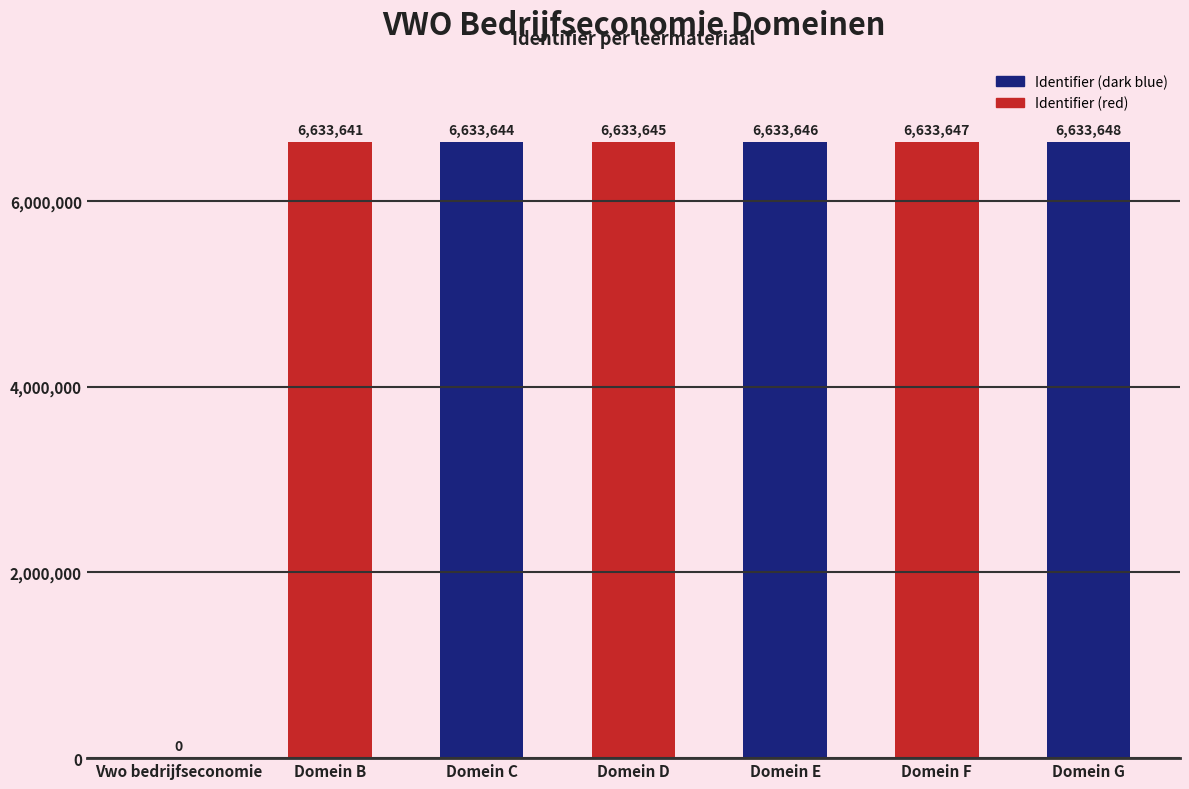

What is the sum of the values at Domein G and Domein C?

13267292